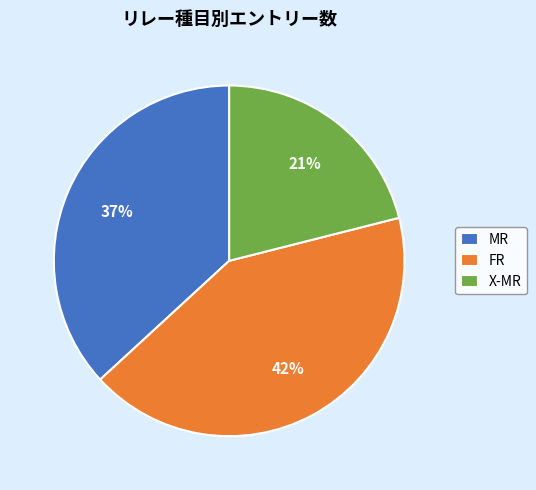

The X-MR slice represents 16% of the pie. True or false?

False